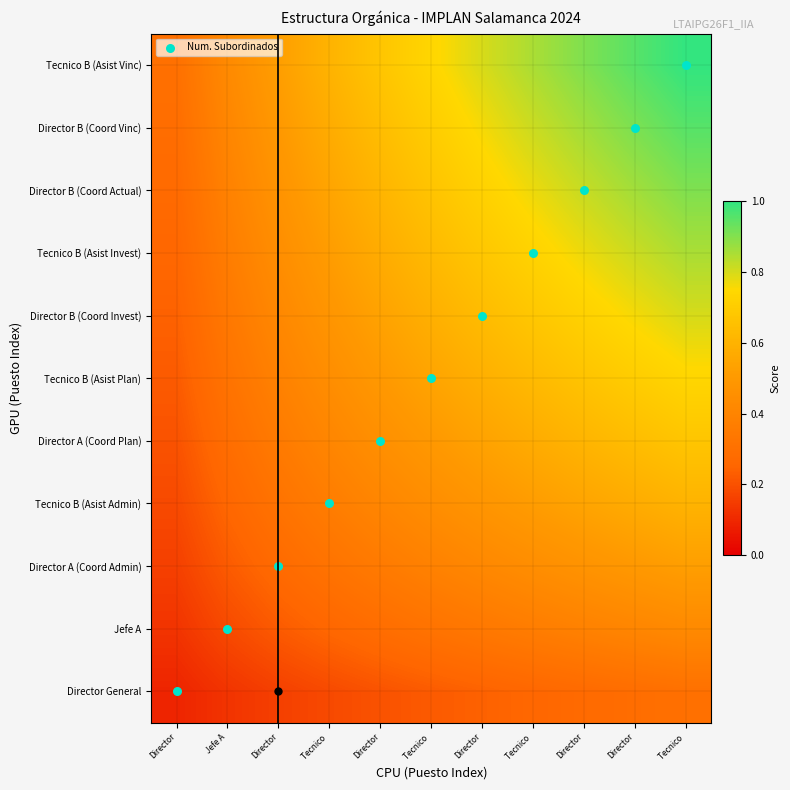

Rank the series at Tecnico from highest to lowest value.

Tecnico B (Asist Vinc), Director B (Coord Vinc), Director B (Coord Actual), Tecnico B (Asist Invest), Director B (Coord Invest), Tecnico B (Asist Plan), Director A (Coord Plan), Tecnico B (Asist Admin), Director A (Coord Admin), Jefe A, Director General